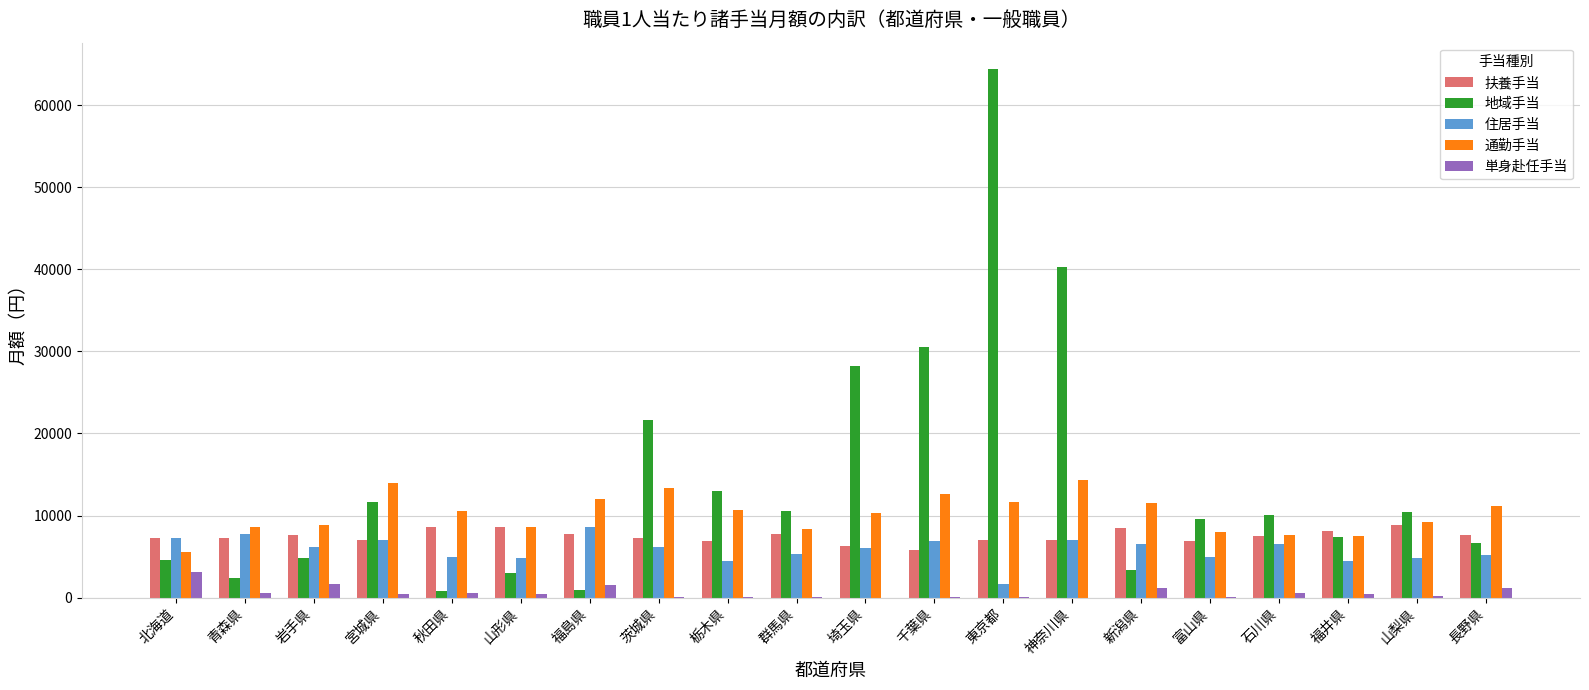

Which series changed the most between 秋田県 and 富山県?

地域手当